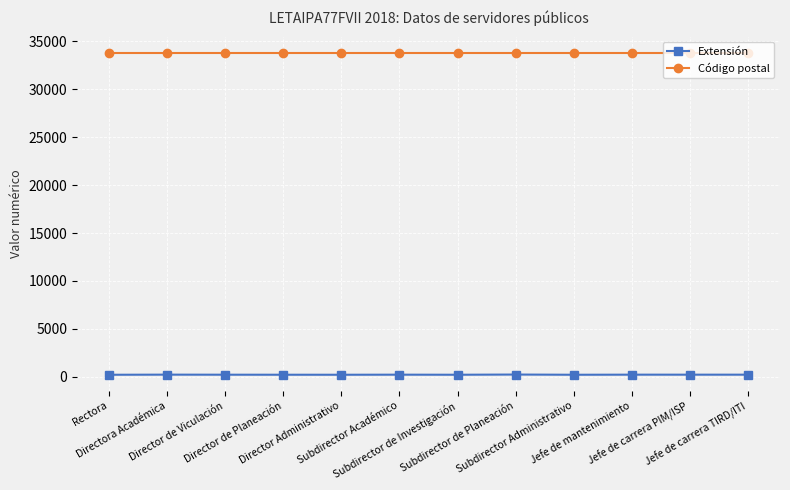

The value of Código postal at Director de Planeación is 33827. True or false?

True